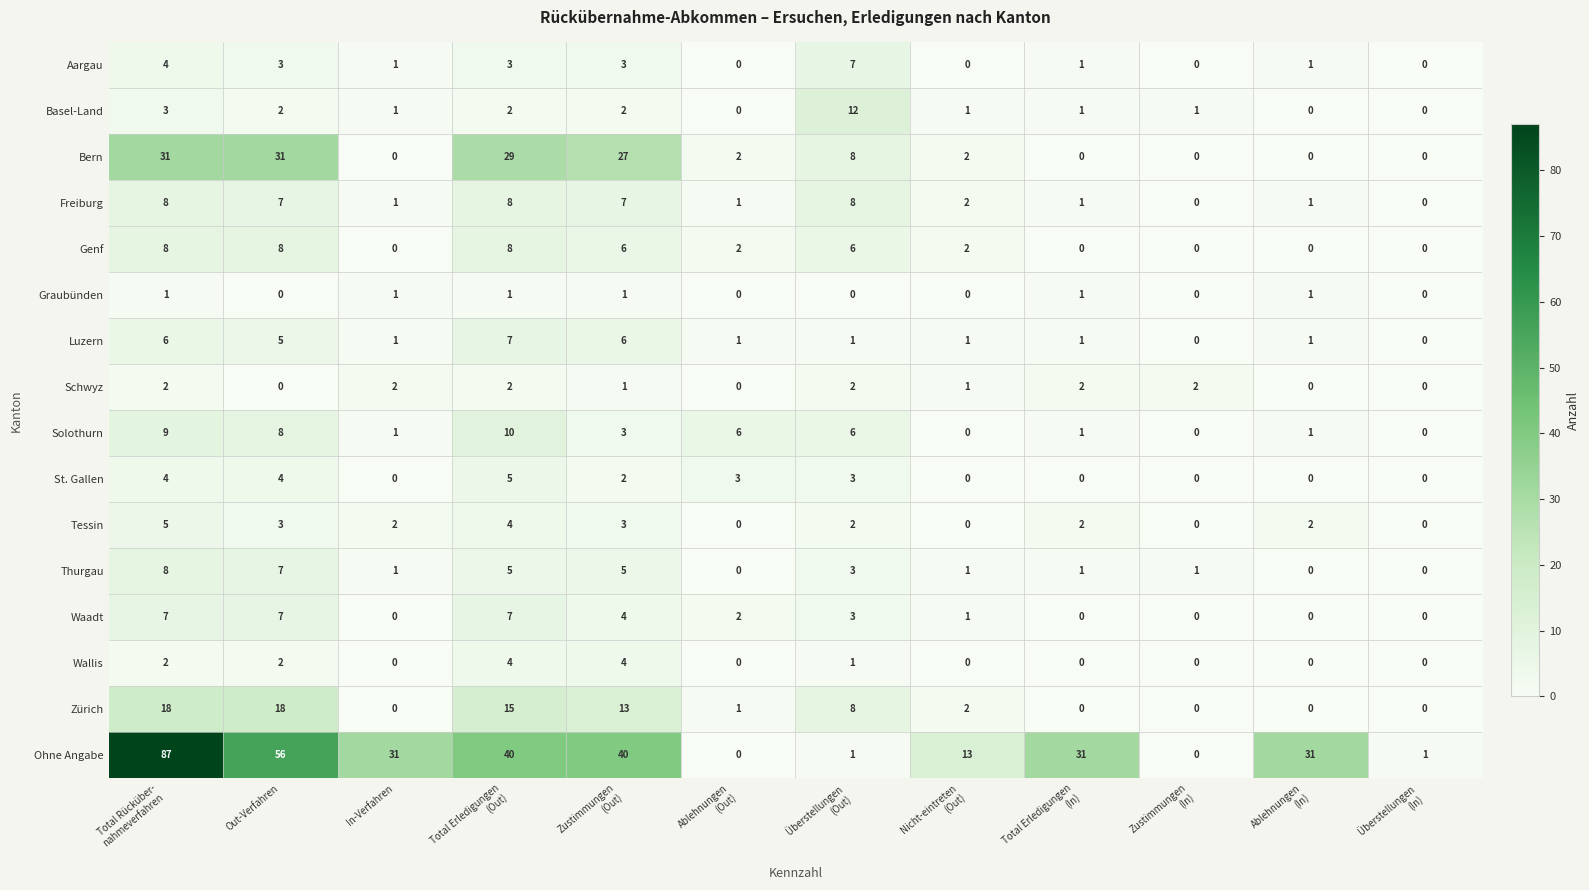

Which series changed the most between Nicht-eintreten
(Out) and Zustimmungen
(In)?

Ohne Angabe